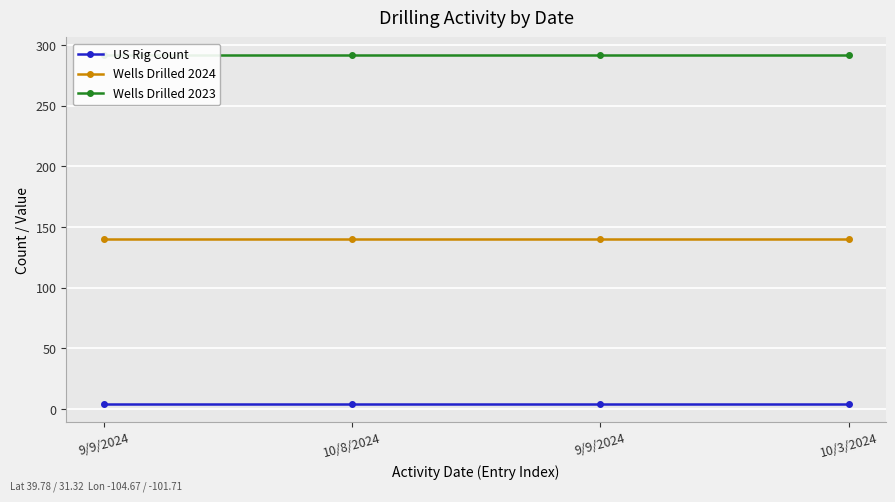

Is it true that US Rig Count equals 2 at 10/8/2024?

False